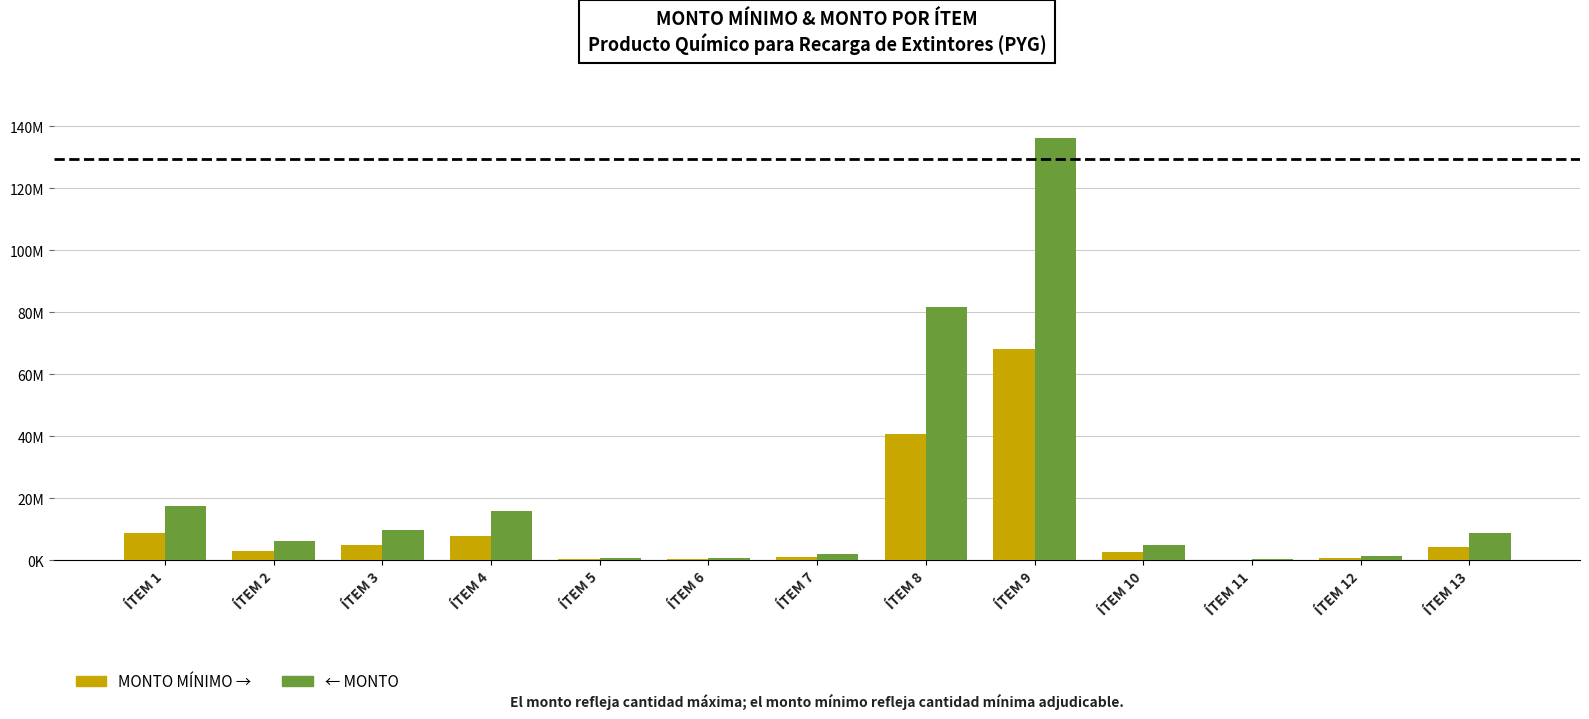

Which category has the lowest value across all series?

ÍTEM 11